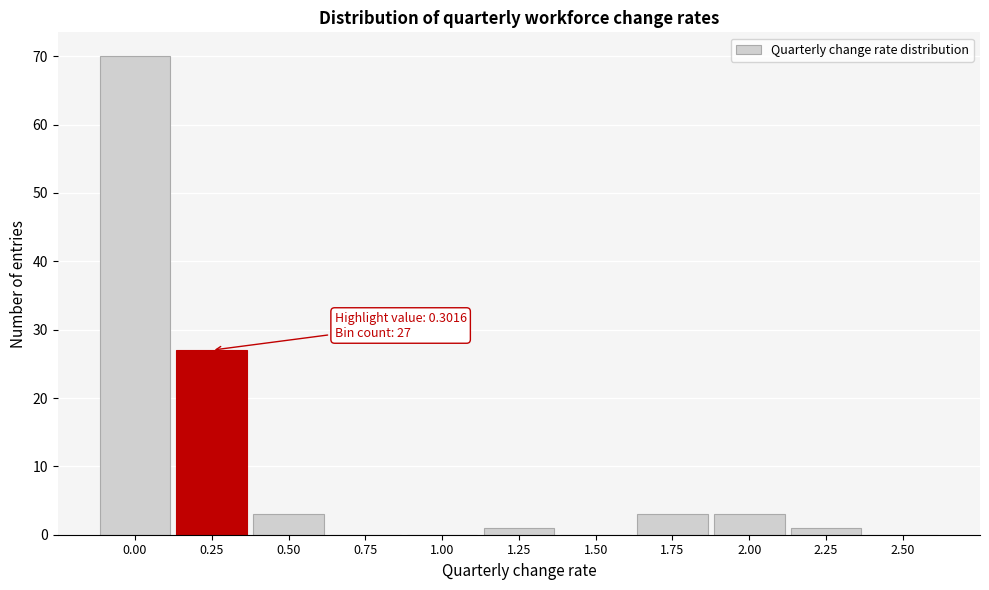

Reading left to right, transcribe all the data shown in this chart.

0.00=70	0.25=27	0.50=3	0.75=0	1.00=0	1.25=1	1.50=0	1.75=3	2.00=3	2.25=1	2.50=0